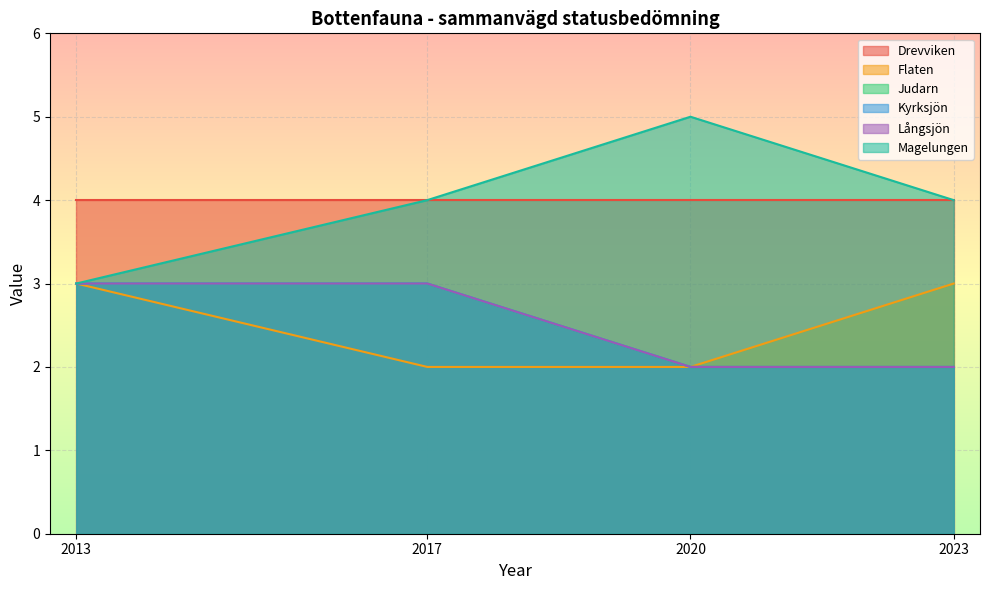

Does the chart display data point markers on the line(s)?

No